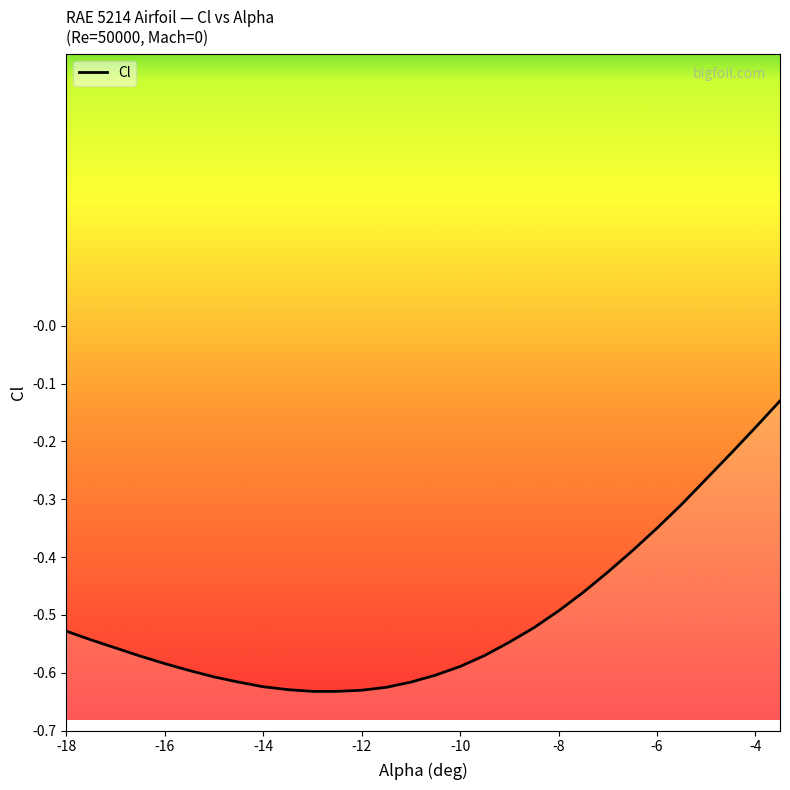

Is this an area chart (filled region under the line)?

No